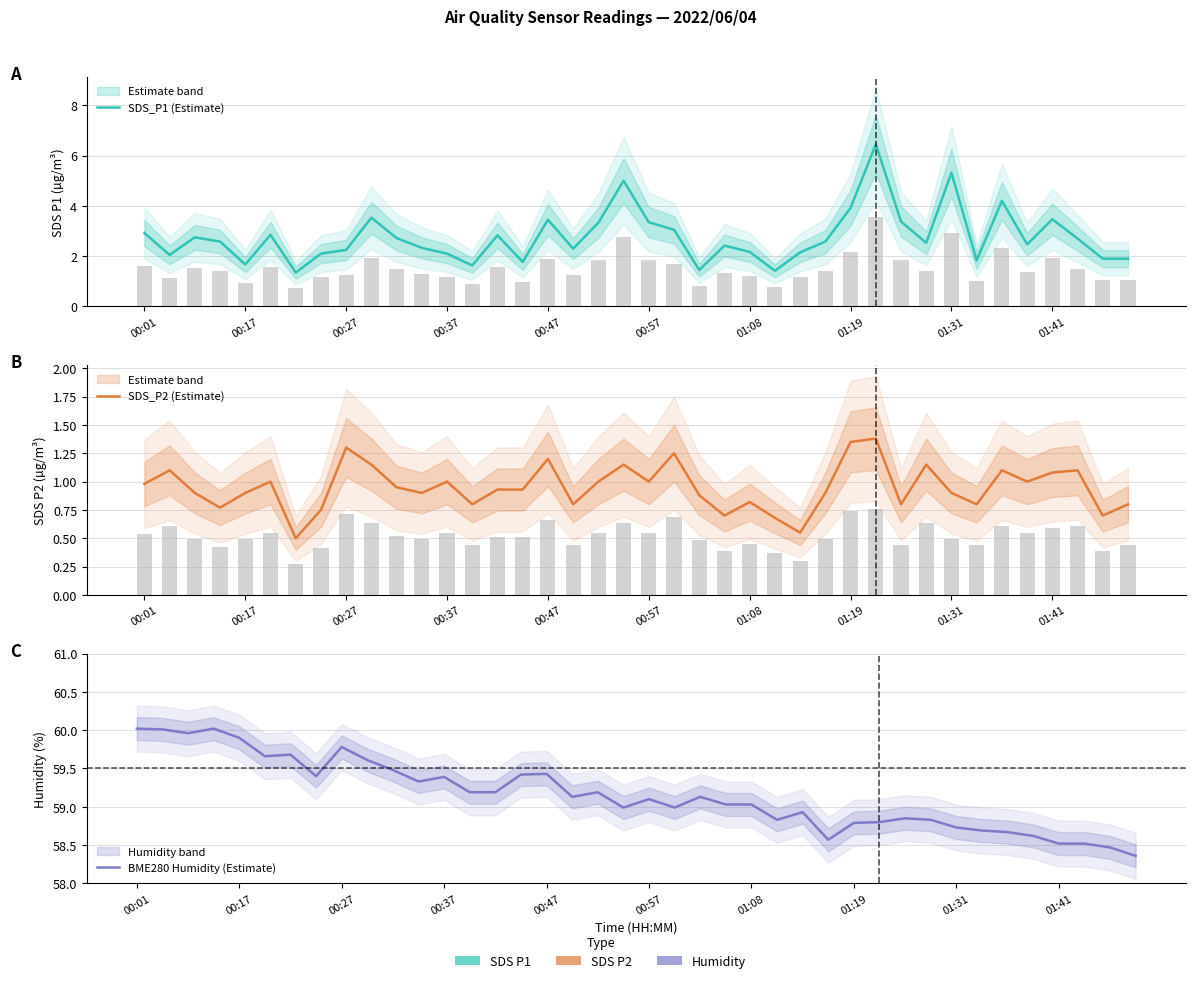

Which series has the largest range (max minus min)?

SDS_P1 (Estimate)